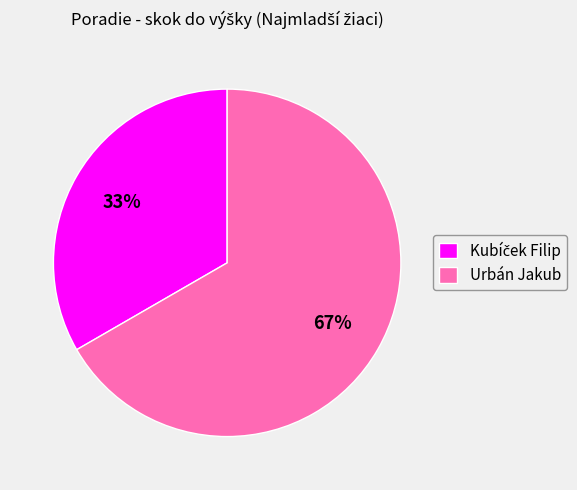

The Urbán Jakub slice represents 67% of the pie. True or false?

True